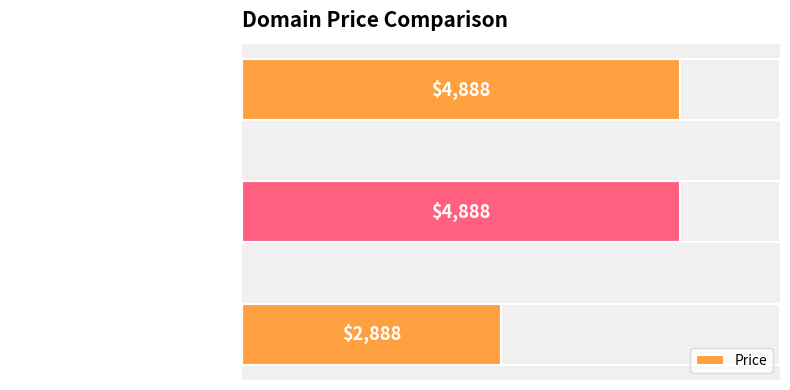

How many values are between 2888 and 4888?

3